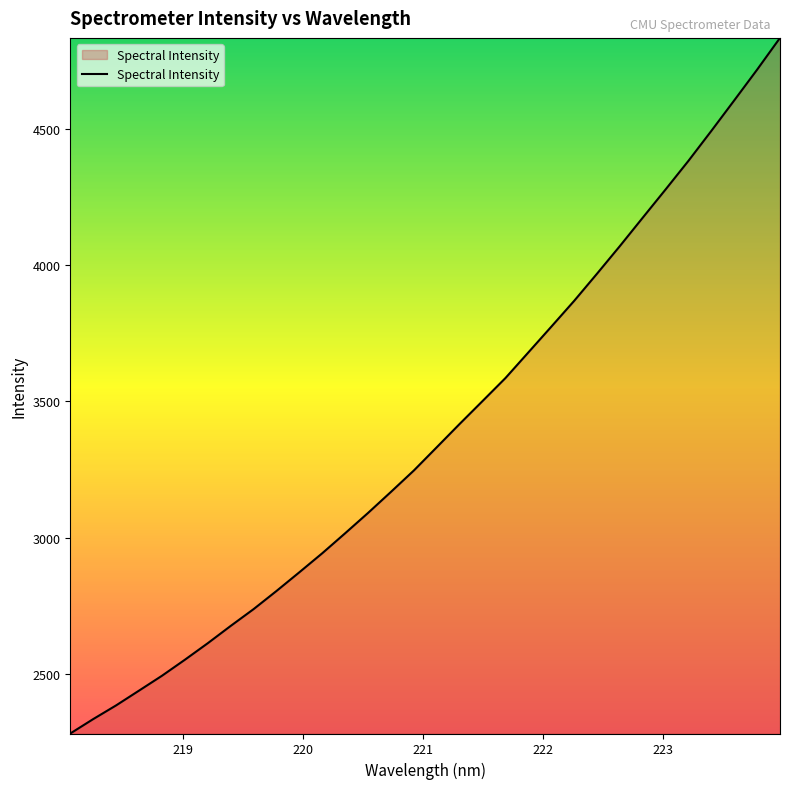

What is the difference between the maximum and minimum values?

2552.5